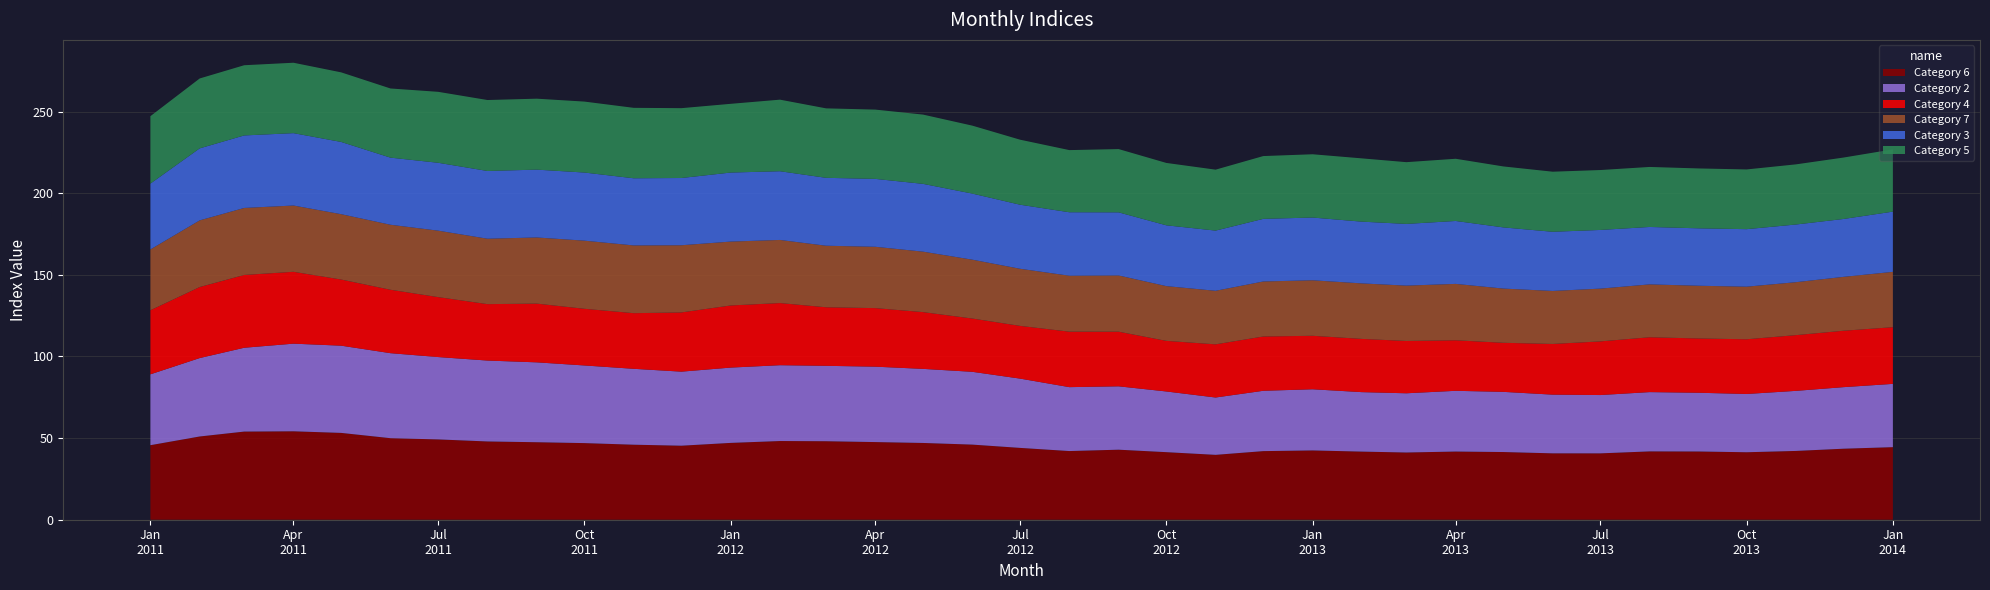

How many values in the Category 2 series are below 42?

18